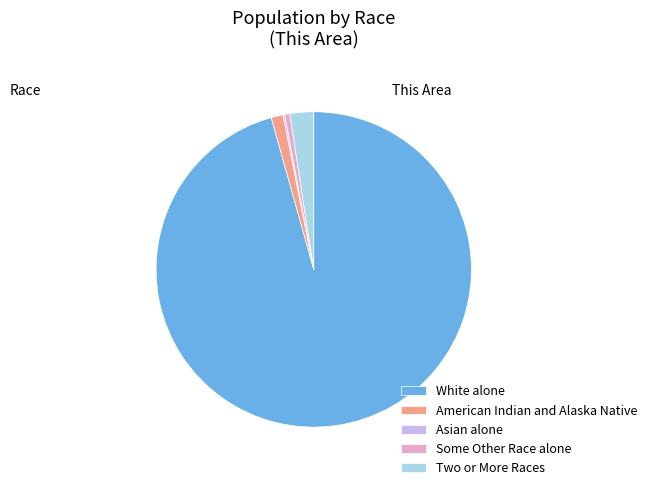

Is it true that Two or More Races is 2% of the pie?

True